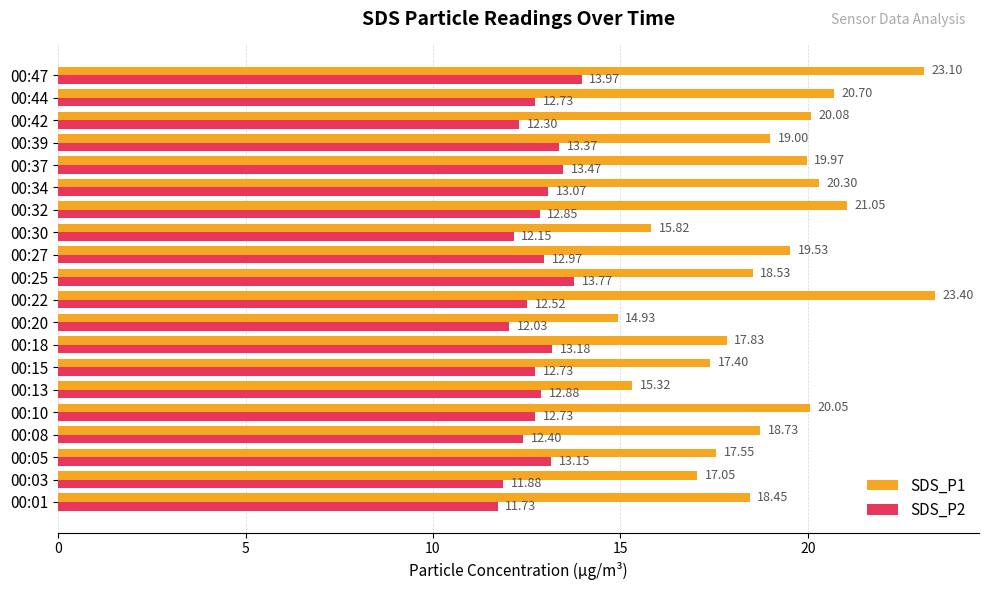

What is the sum of all SDS_P1 values?

378.8